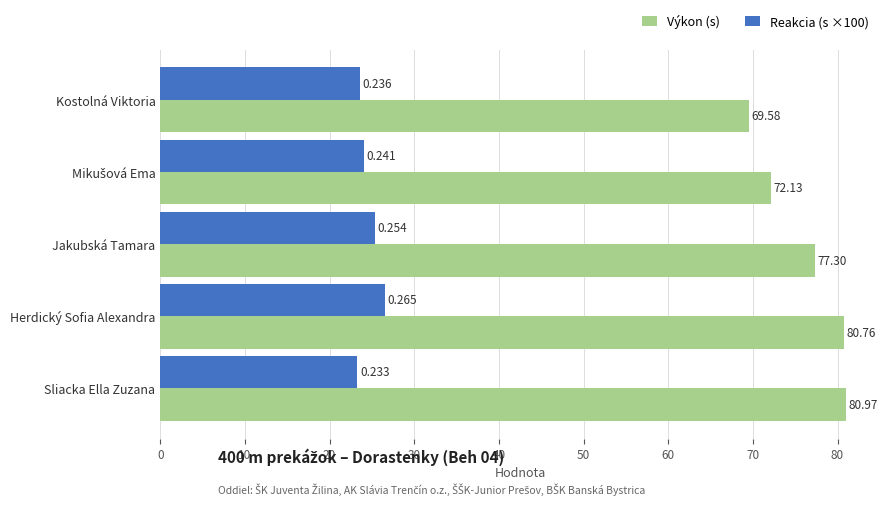

At which category does the chart reach its minimum across all series?

Sliacka Ella Zuzana